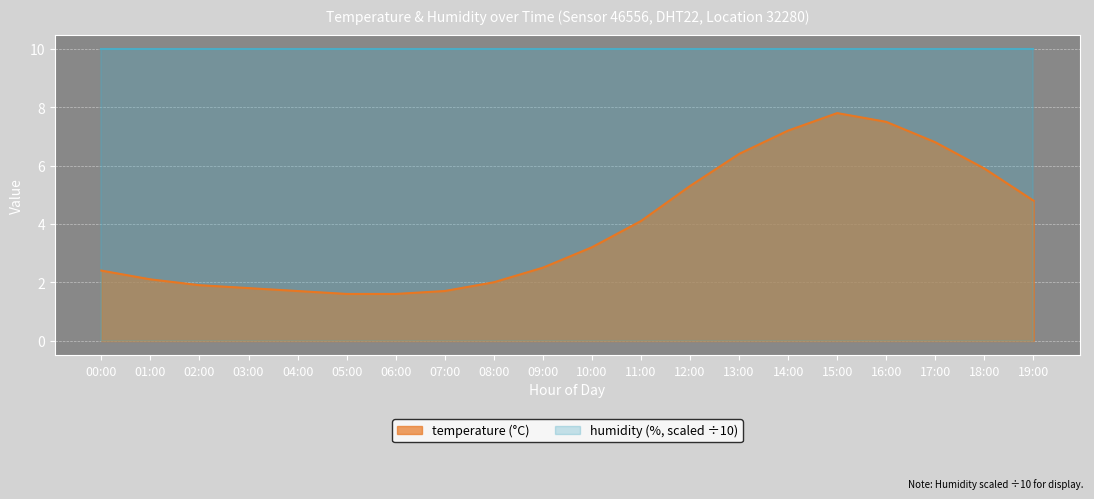

Approximately how many times larger is the value at 18:00 compared to 10:00?

1.8